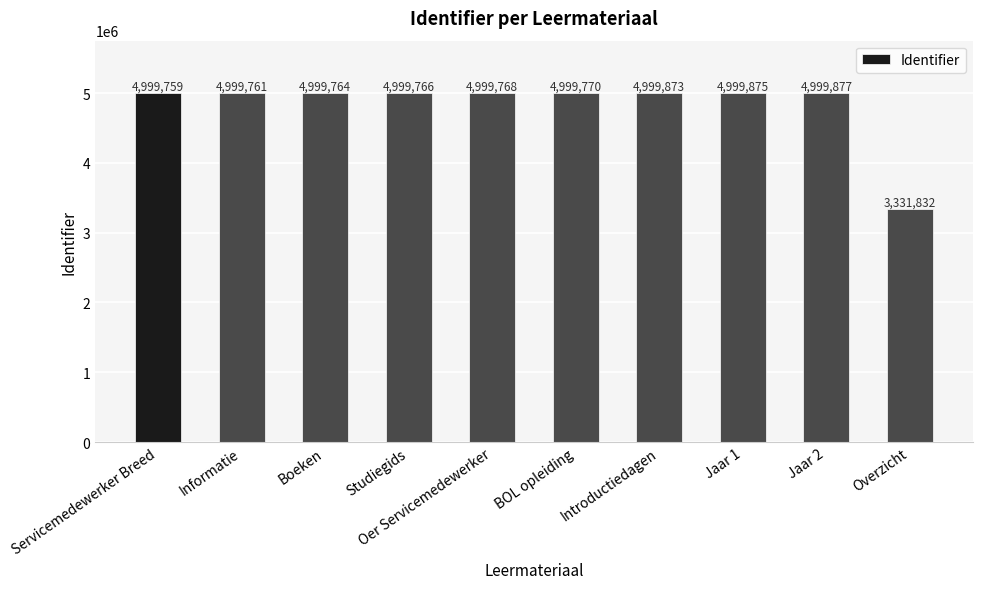

What position from the right is Jaar 1?

3